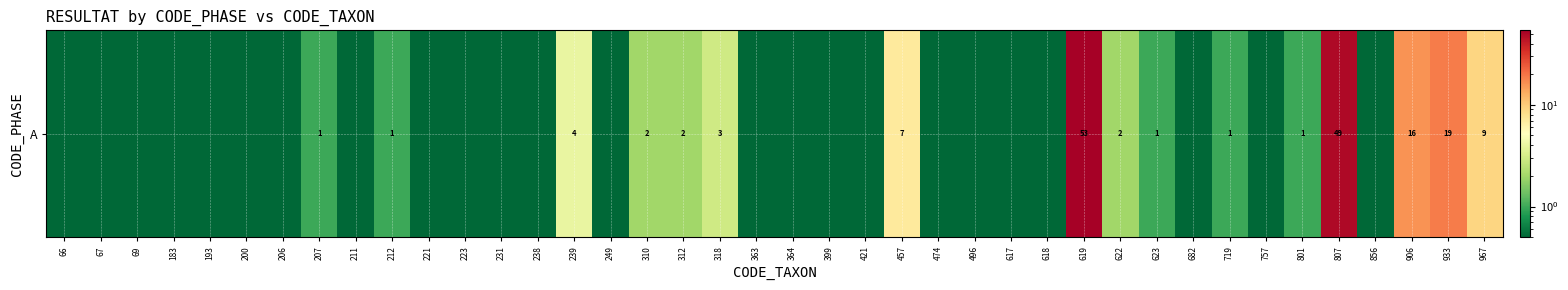

List the labels in order of value, smallest first.

66, 67, 69, 183, 193, 200, 206, 211, 221, 223, 231, 238, 249, 363, 364, 399, 421, 474, 496, 617, 618, 682, 757, 856, 207, 212, 623, 719, 801, 310, 312, 622, 318, 239, 457, 967, 906, 933, 807, 619